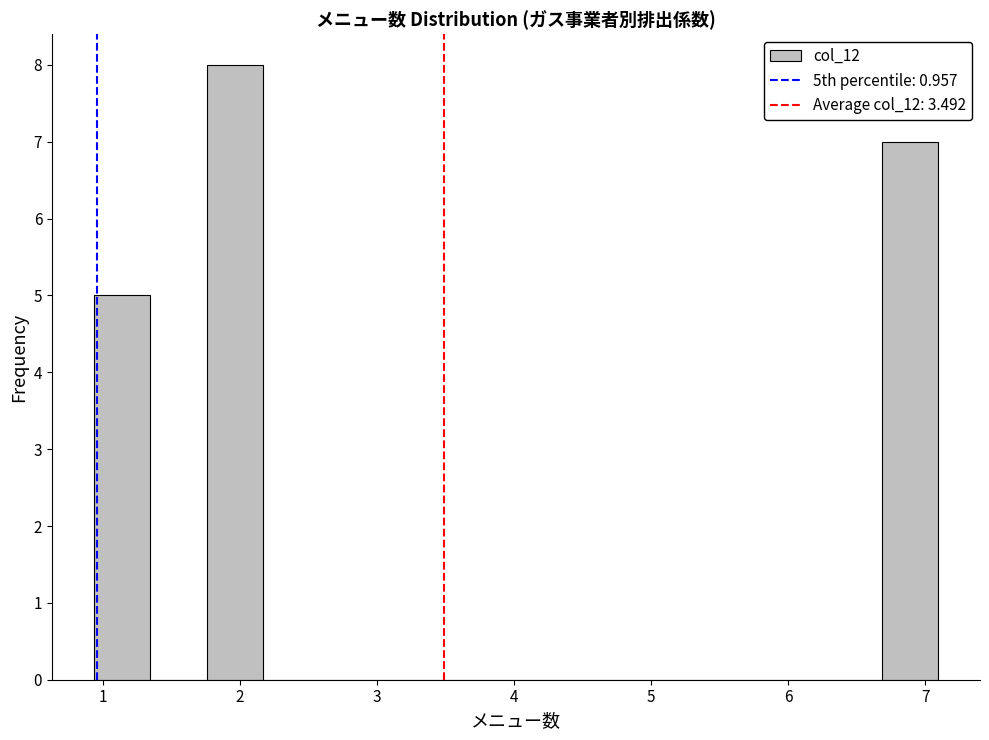

Reading left to right, transcribe this chart: for each bar, give the range it covers on the x-axis and its height. Neither the bar edges nor the heights are printed on the chart, so give them approximately, as read against the axes.

0.9 to 1.3: 5
1.3 to 1.8: 0
1.8 to 2.2: 8
2.2 to 2.6: 0
2.6 to 3.0: 0
3.0 to 3.4: 0
3.4 to 3.8: 0
3.8 to 4.2: 0
4.2 to 4.6: 0
4.6 to 5.0: 0
5.0 to 5.4: 0
5.4 to 5.9: 0
5.9 to 6.3: 0
6.3 to 6.7: 0
6.7 to 7.1: 7